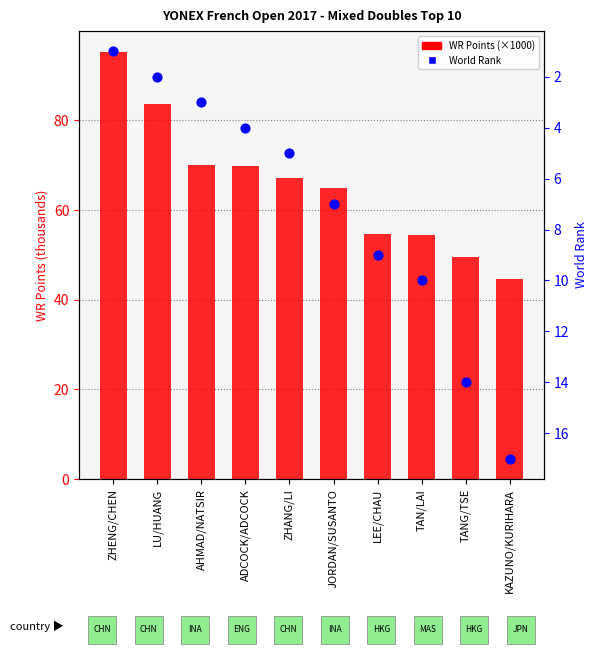

What are all the series names shown in the legend?

WR Points (thousands), World Rank